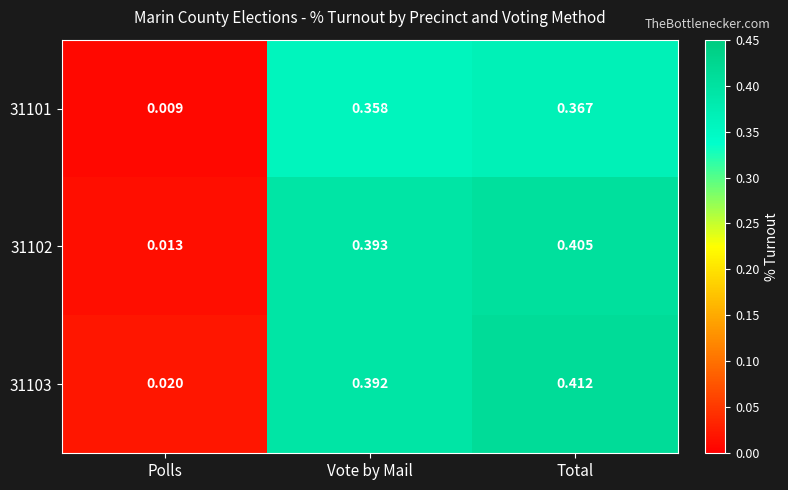

At which label does 31103 reach its peak?

Total